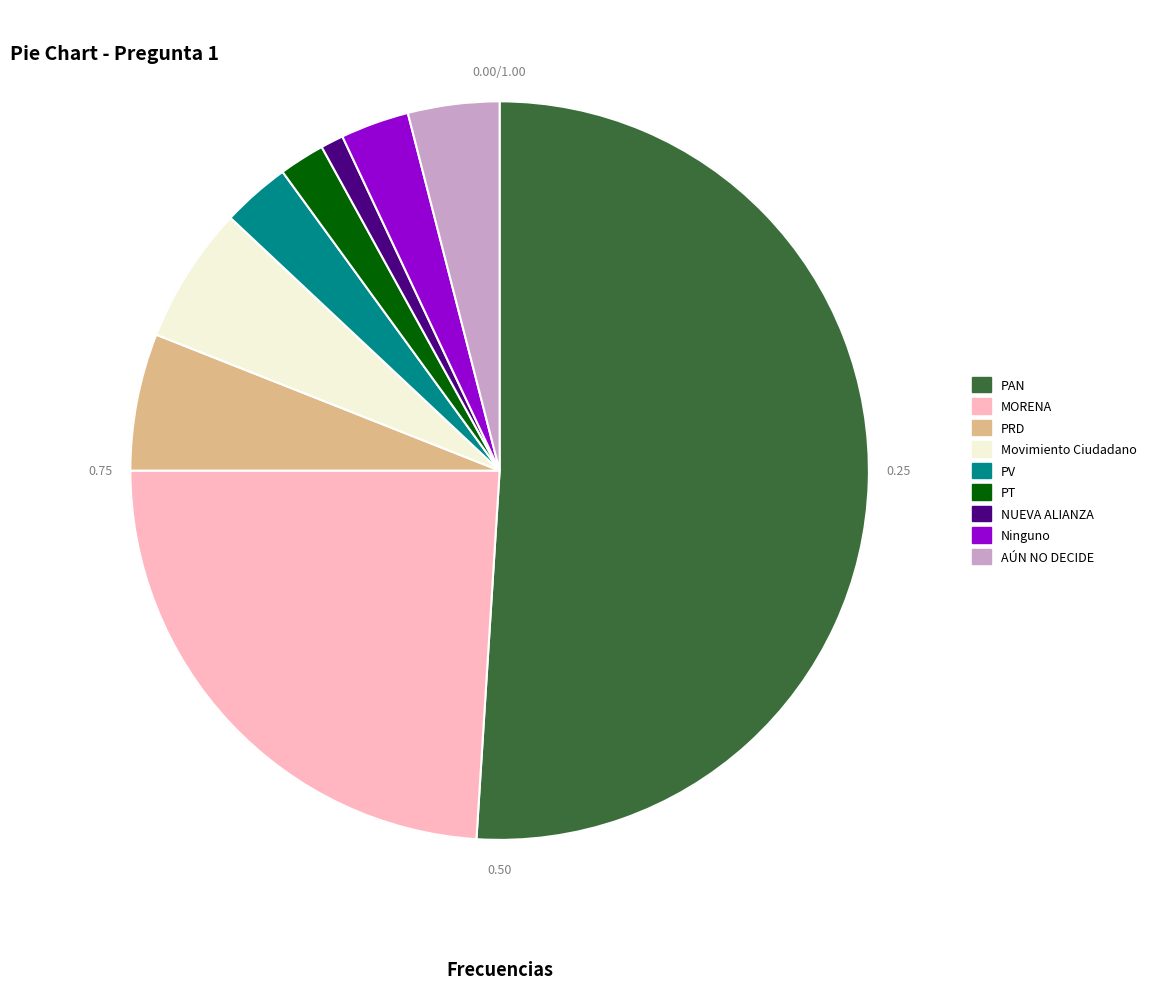

Do PAN and Ninguno together represent more than half of the pie?

Yes